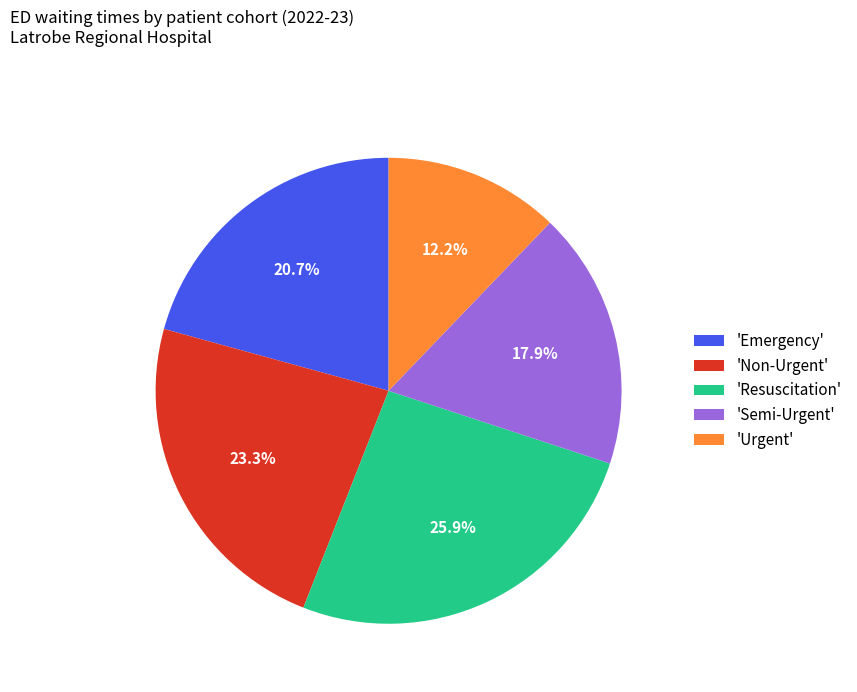

What is the smallest slice in the pie chart?

'Urgent'